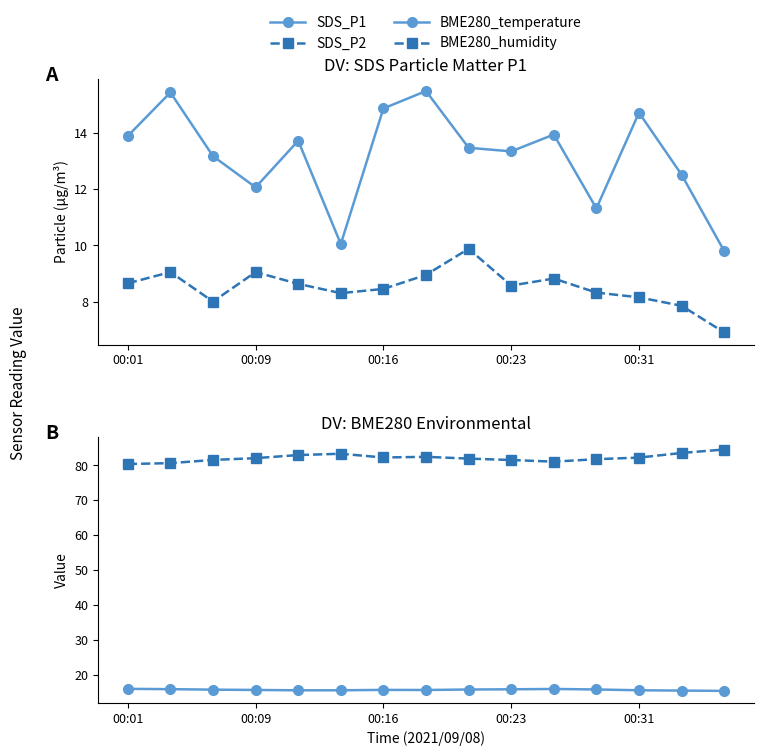

Which series has the largest total across all categories?

BME280_humidity